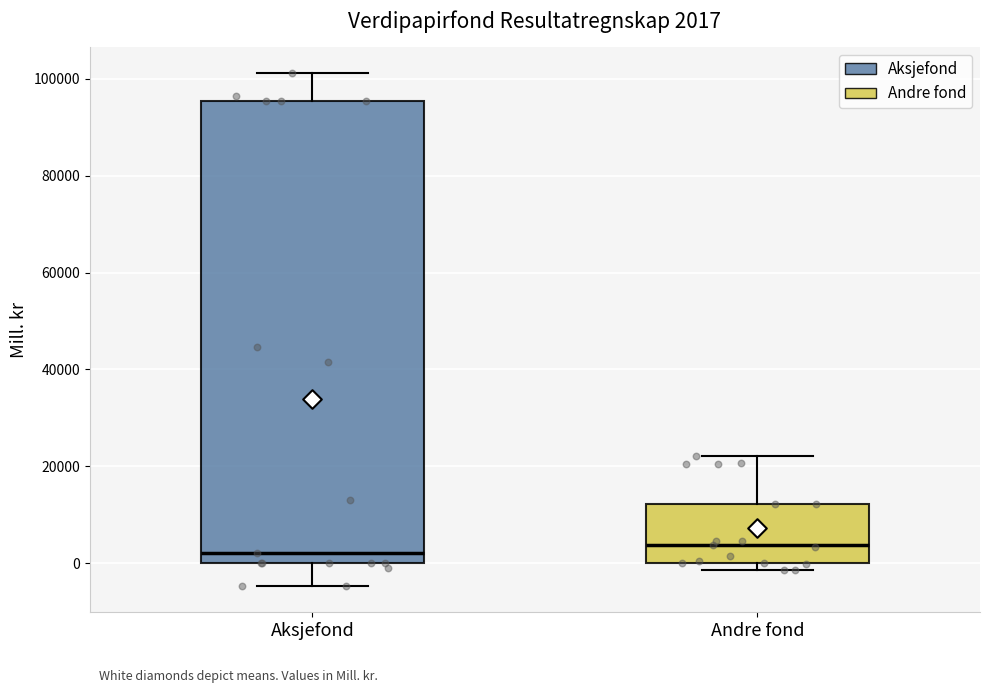

Comparing the boxes themselves (not the whiskers), which one is the tallest?

Aksjefond